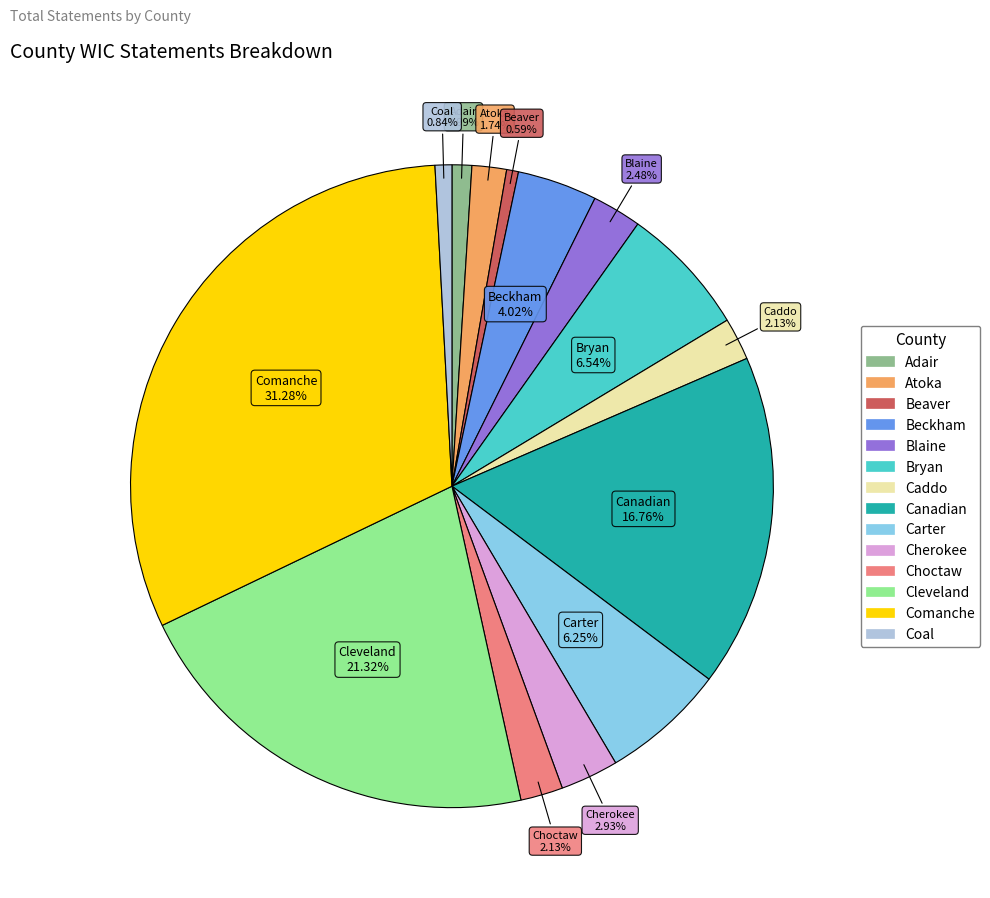

To the nearest percent, what portion does Comanche represent?

31%